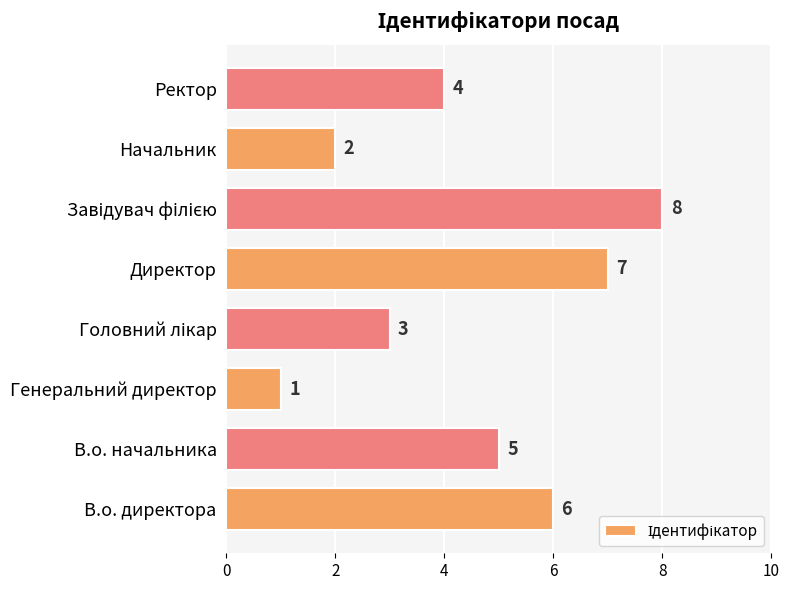

How many data points are less than 5?

4